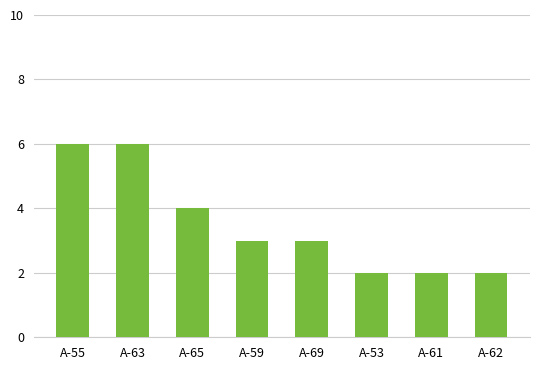

What is the label of the 3rd bar from the left?

A-65